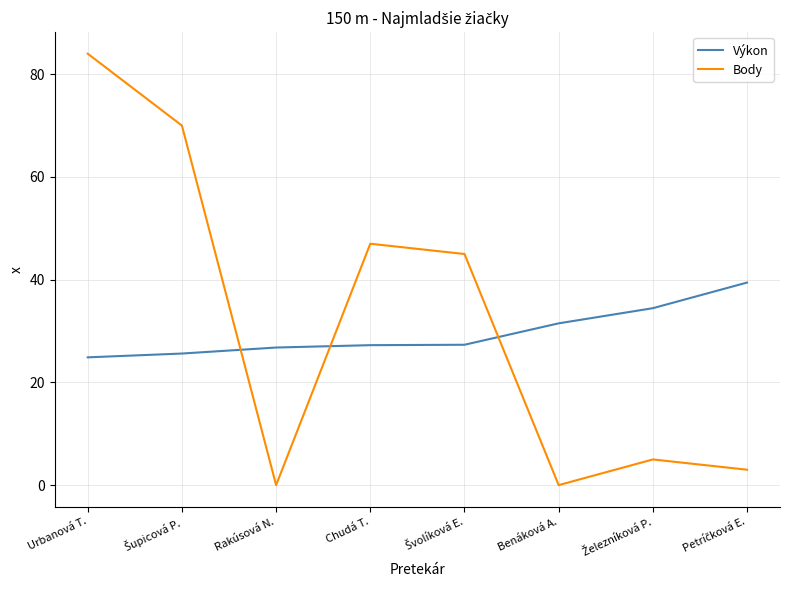

What is the average value of the Body series?

31.8